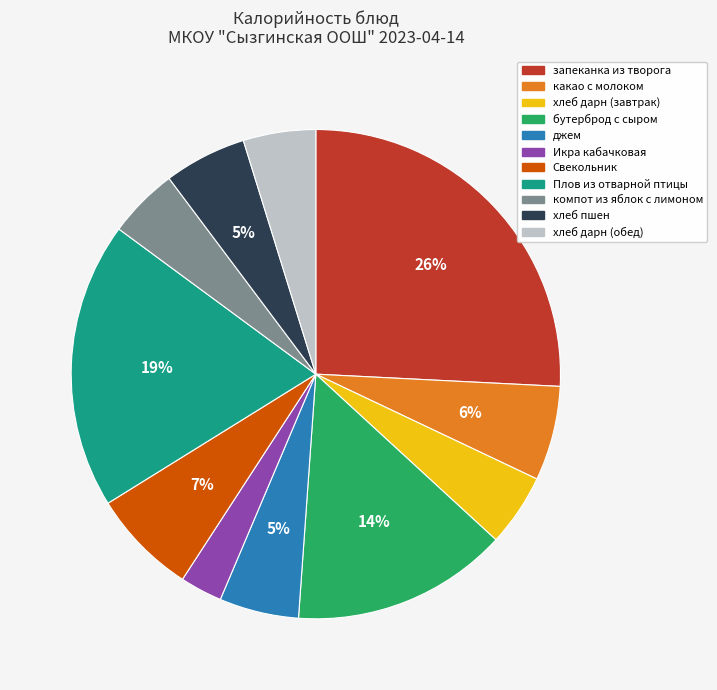

Which category has the biggest portion of the pie?

запеканка из творога